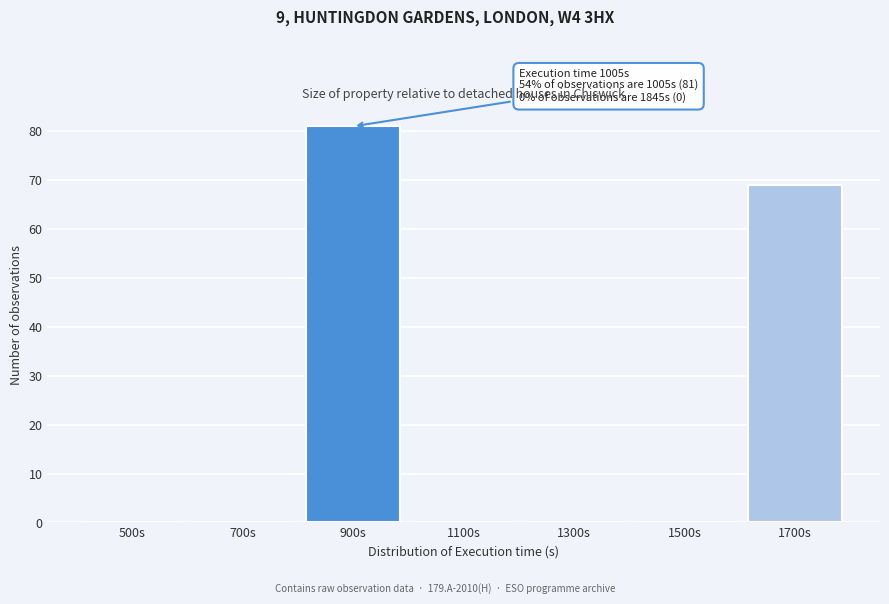

Reading left to right, extract all data points from this chart.

500s=0	700s=0	900s=81	1100s=0	1300s=0	1500s=0	1700s=69